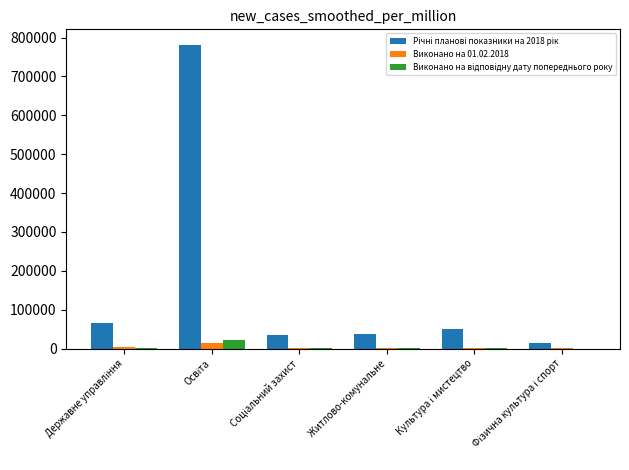

What is the greatest value displayed?

781997.9